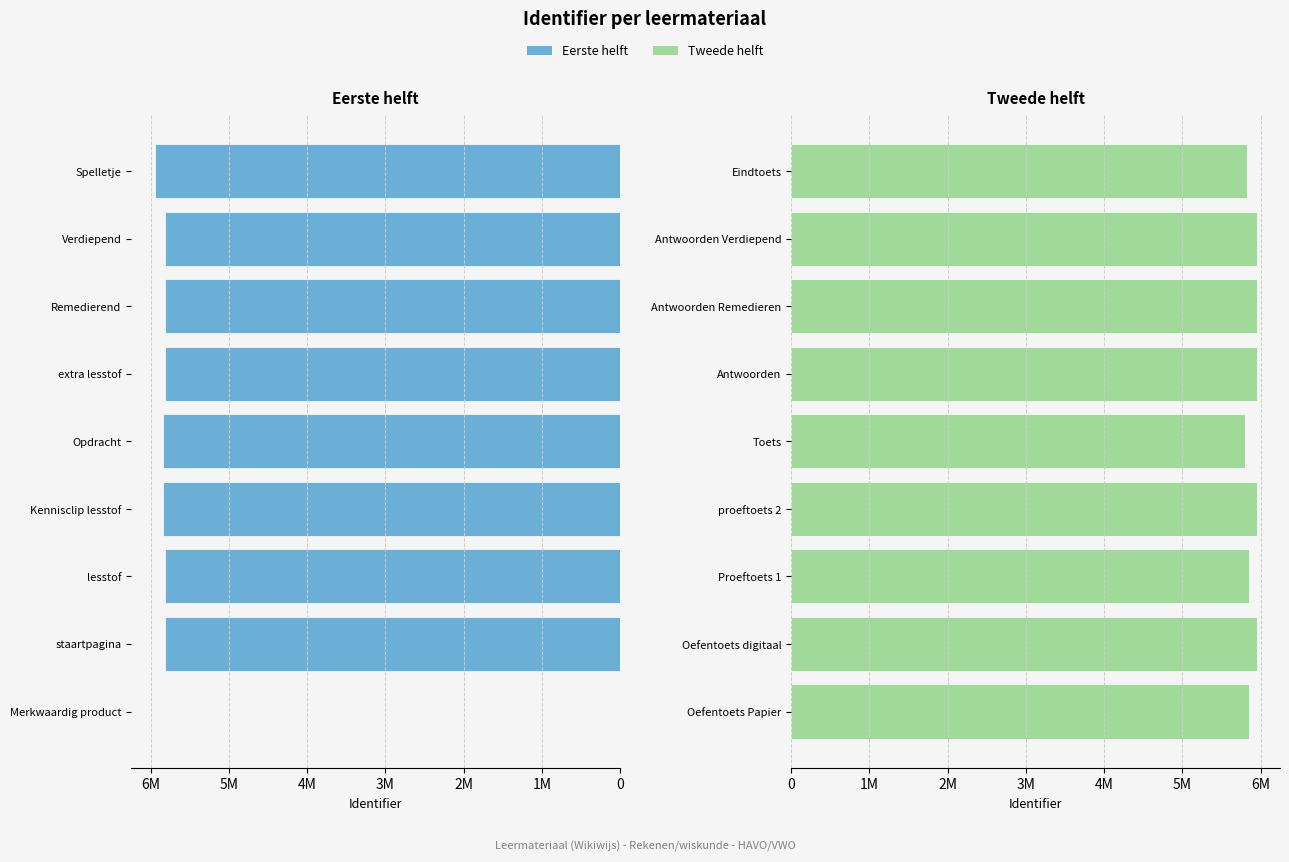

What is the difference between the maximum and minimum values in the Eerste helft series?

5950632